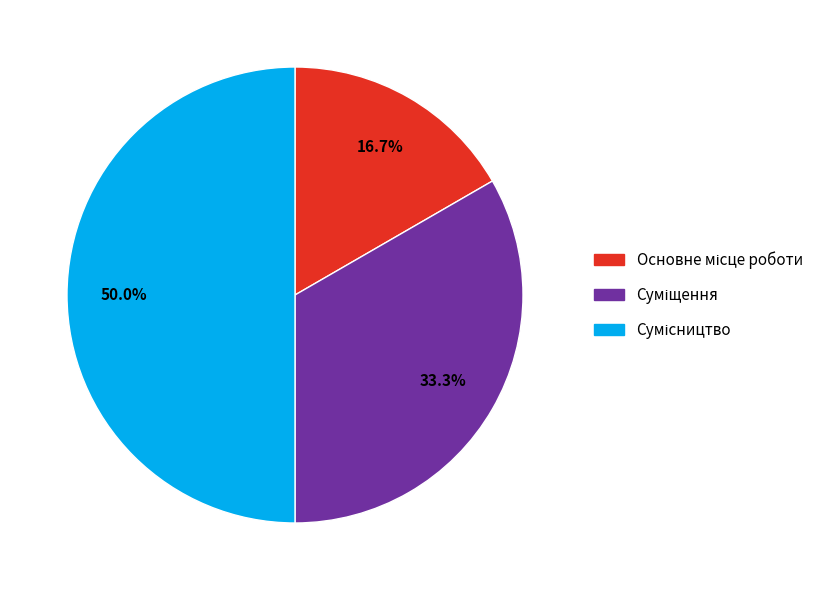

To the nearest percent, what percentage of the pie is Сумісництво?

50%